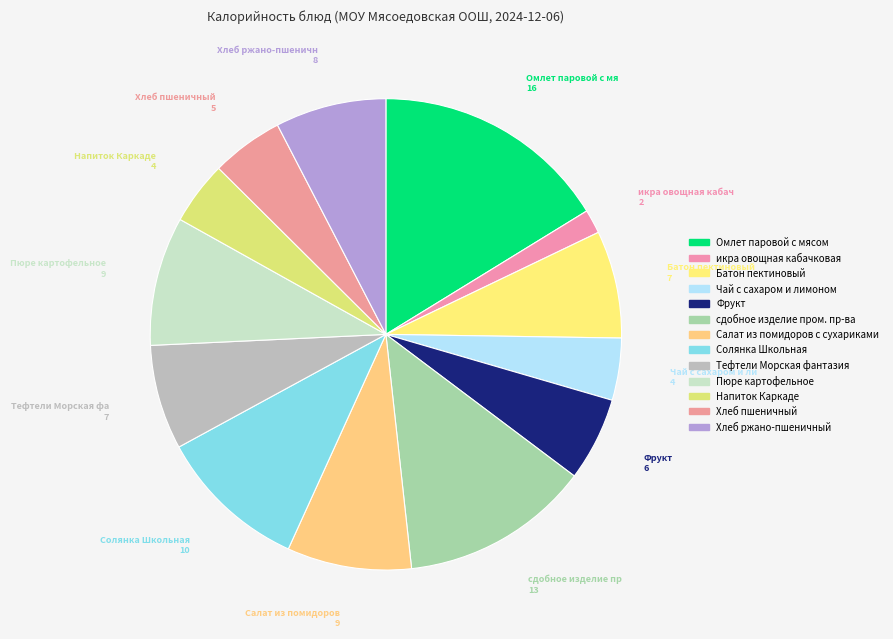

How many slices are in this pie chart?

13